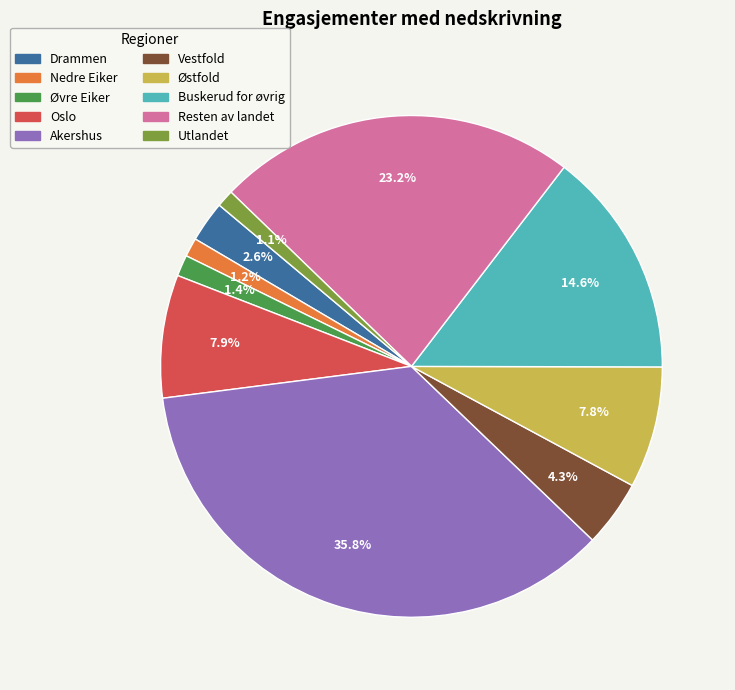

What percentage is NOT represented by Drammen?

97.4%